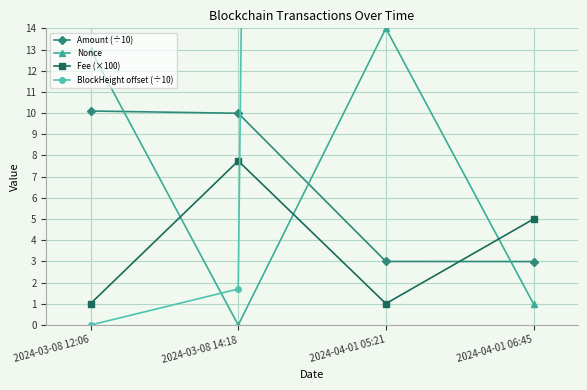

What is the maximum value shown in the chart?

611.0